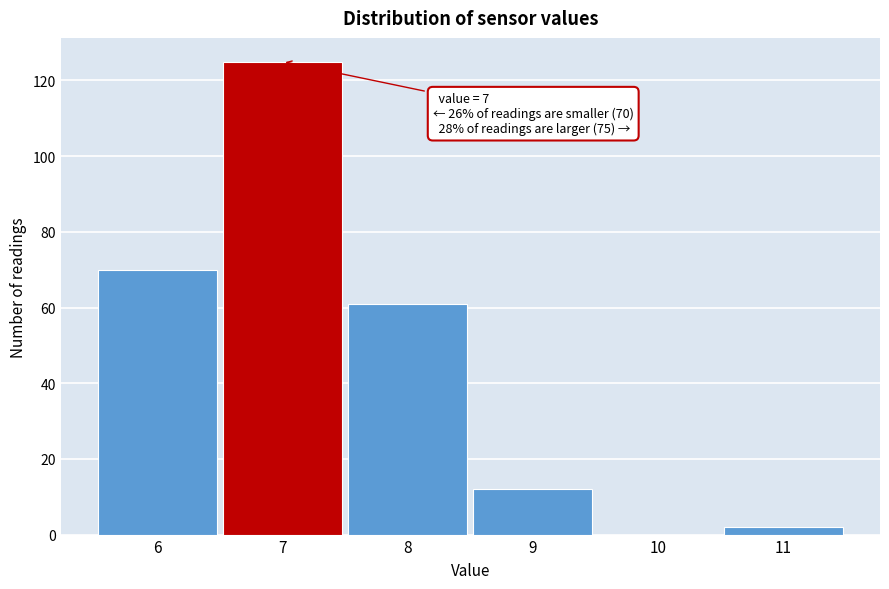

Which range on the x-axis has the tallest bar?

6.5 to 7.5